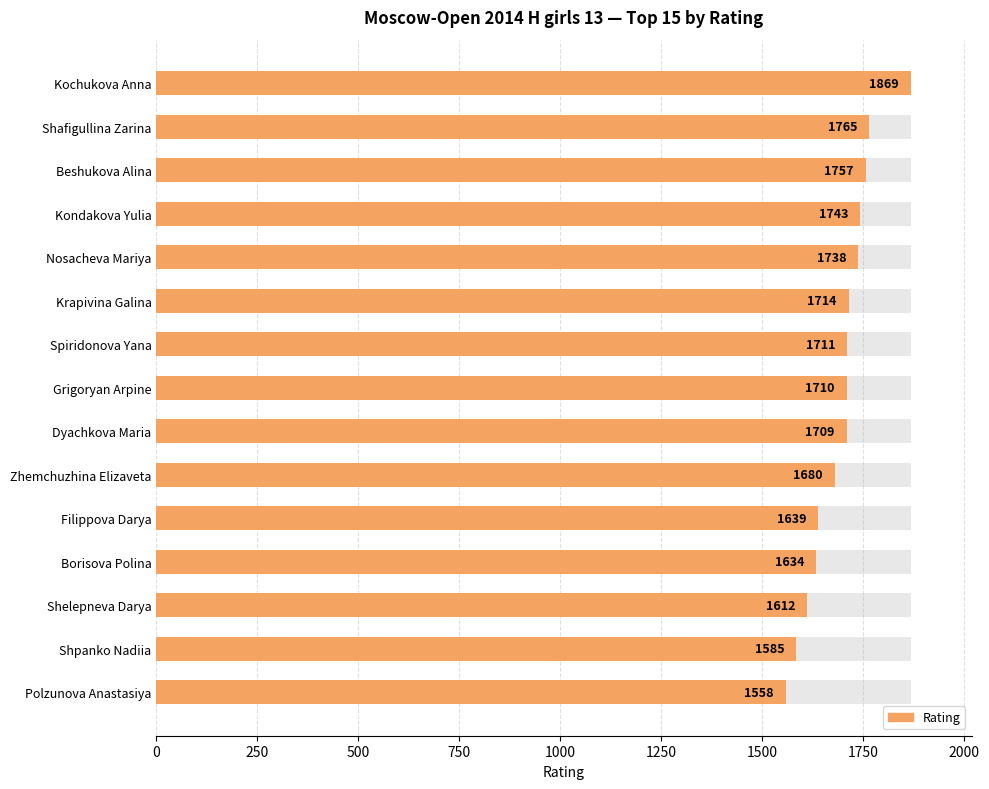

What is the difference between the maximum and second lowest values?

284